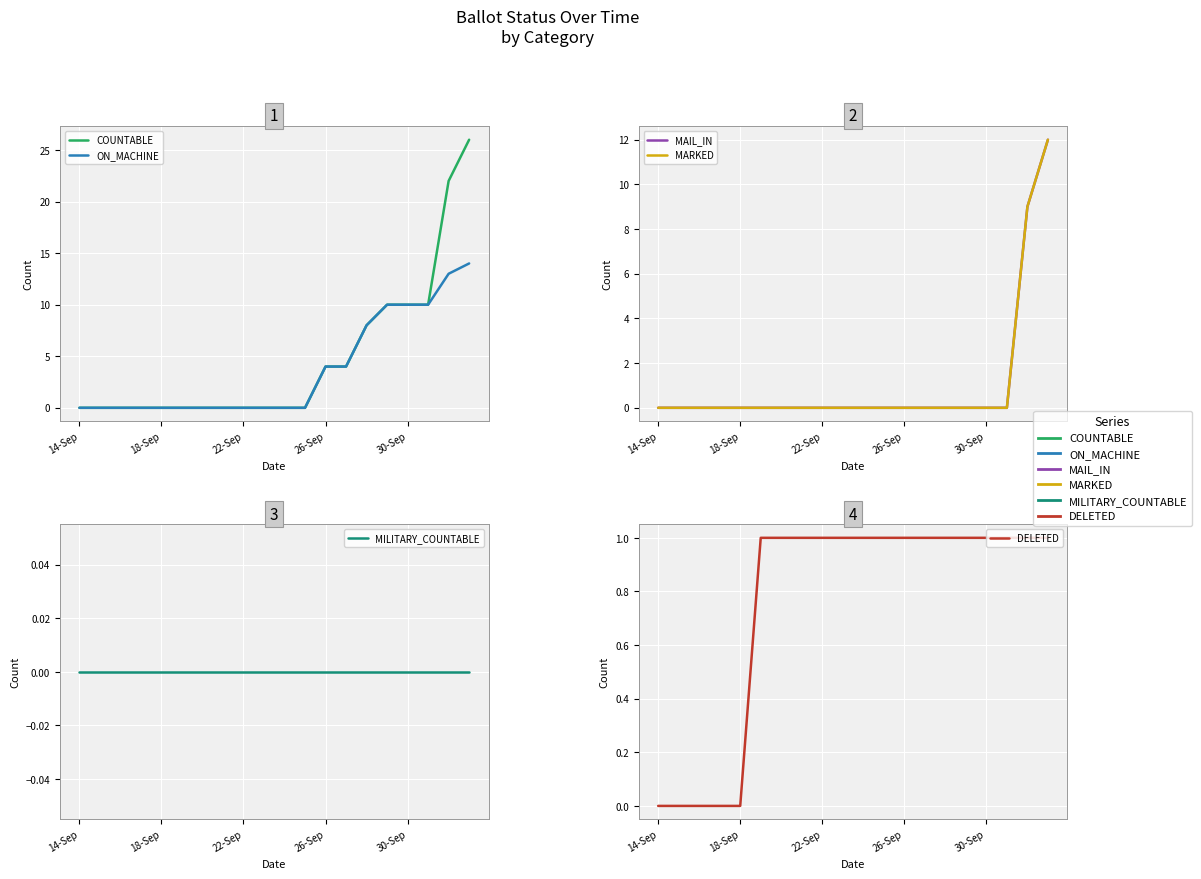

What is the greatest value displayed?

26